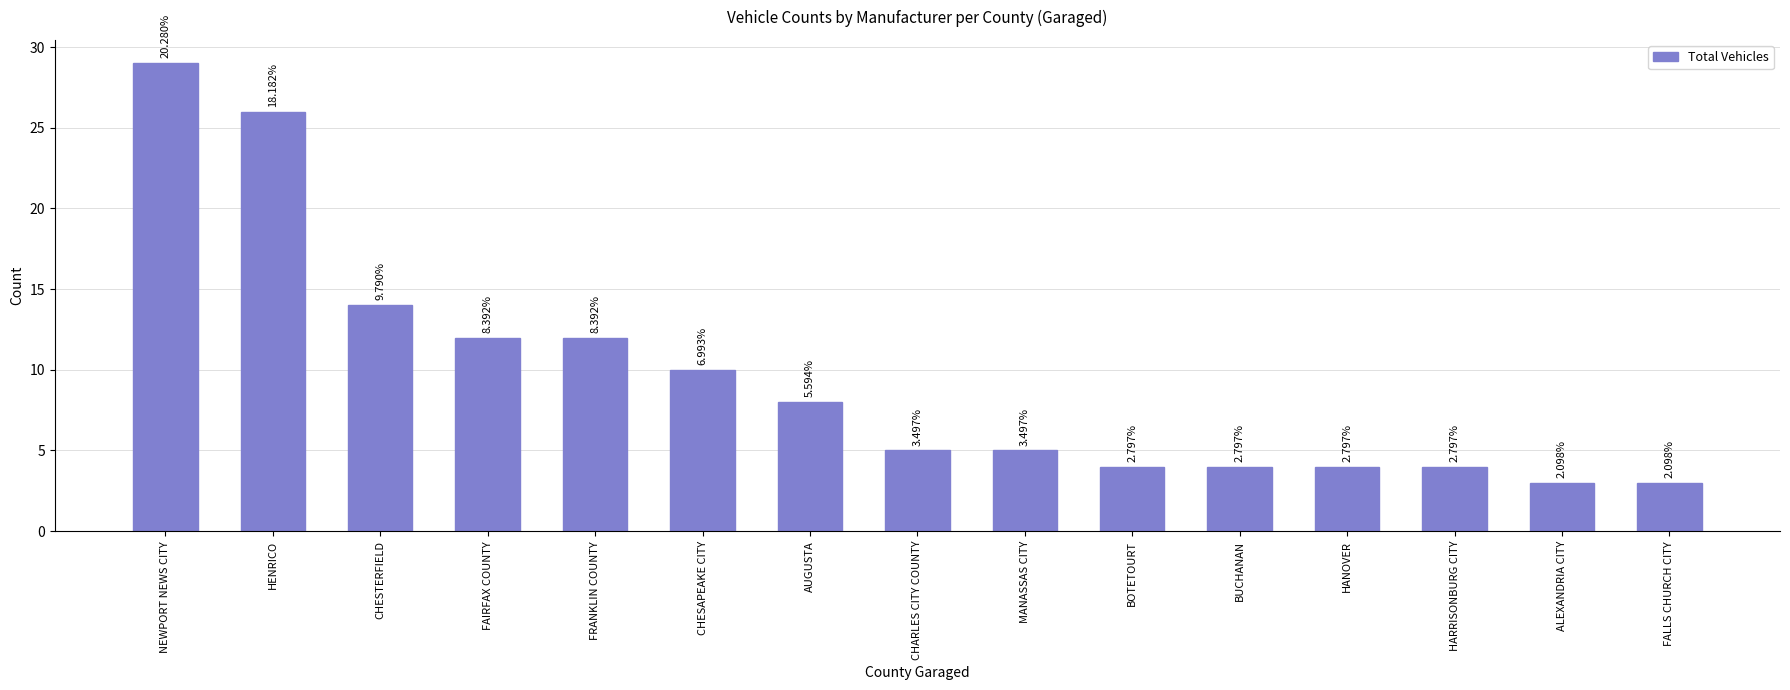

How many bars are there in total?

15